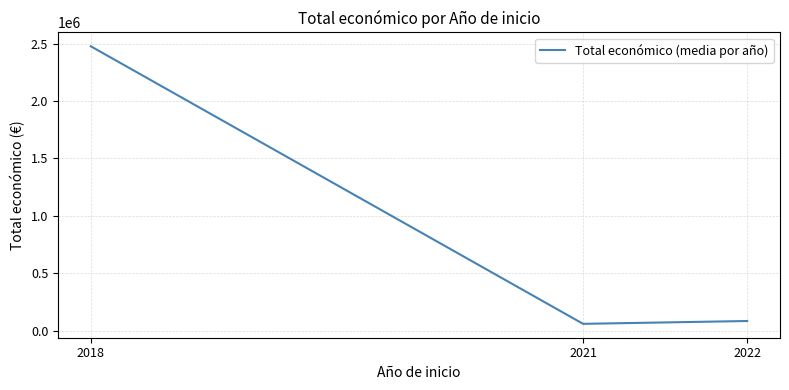

Rank the categories by value from lowest to highest.

2021, 2022, 2018